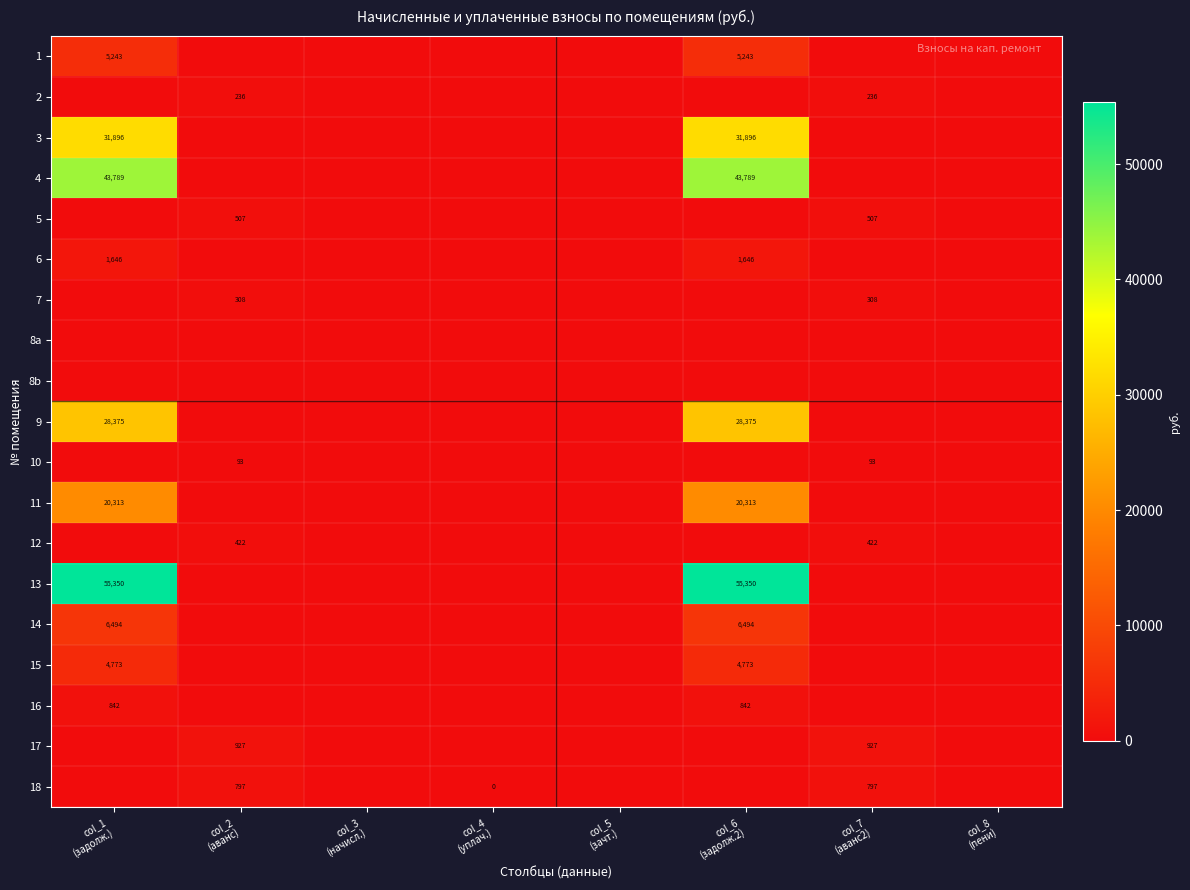

At which label is 3 closest to 15948?

col_2 (аванс)